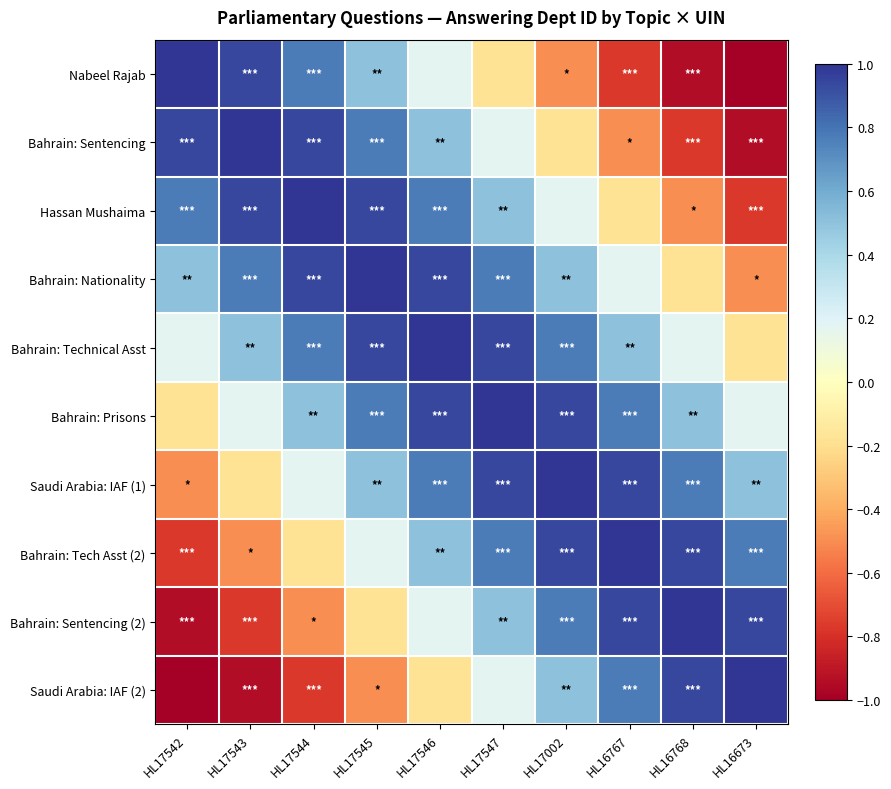

Reading left to right, extract all data points from this chart.

Nabeel Rajab: HL17542=1.0	HL17543=0.9	HL17544=0.8	HL17545=0.5	HL17546=0.2	HL17547=-0.2	HL17002=-0.5	HL16767=-0.8	HL16768=-0.9	HL16673=-1.0
Bahrain: Sentencing: HL17542=0.9	HL17543=1.0	HL17544=0.9	HL17545=0.8	HL17546=0.5	HL17547=0.2	HL17002=-0.2	HL16767=-0.5	HL16768=-0.8	HL16673=-0.9
Hassan Mushaima: HL17542=0.8	HL17543=0.9	HL17544=1.0	HL17545=0.9	HL17546=0.8	HL17547=0.5	HL17002=0.2	HL16767=-0.2	HL16768=-0.5	HL16673=-0.8
Bahrain: Nationality: HL17542=0.5	HL17543=0.8	HL17544=0.9	HL17545=1.0	HL17546=0.9	HL17547=0.8	HL17002=0.5	HL16767=0.2	HL16768=-0.2	HL16673=-0.5
Bahrain: Technical Asst: HL17542=0.2	HL17543=0.5	HL17544=0.8	HL17545=0.9	HL17546=1.0	HL17547=0.9	HL17002=0.8	HL16767=0.5	HL16768=0.2	HL16673=-0.2
Bahrain: Prisons: HL17542=-0.2	HL17543=0.2	HL17544=0.5	HL17545=0.8	HL17546=0.9	HL17547=1.0	HL17002=0.9	HL16767=0.8	HL16768=0.5	HL16673=0.2
Saudi Arabia: IAF (1): HL17542=-0.5	HL17543=-0.2	HL17544=0.2	HL17545=0.5	HL17546=0.8	HL17547=0.9	HL17002=1.0	HL16767=0.9	HL16768=0.8	HL16673=0.5
Bahrain: Tech Asst (2): HL17542=-0.8	HL17543=-0.5	HL17544=-0.2	HL17545=0.2	HL17546=0.5	HL17547=0.8	HL17002=0.9	HL16767=1.0	HL16768=0.9	HL16673=0.8
Bahrain: Sentencing (2): HL17542=-0.9	HL17543=-0.8	HL17544=-0.5	HL17545=-0.2	HL17546=0.2	HL17547=0.5	HL17002=0.8	HL16767=0.9	HL16768=1.0	HL16673=0.9
Saudi Arabia: IAF (2): HL17542=-1.0	HL17543=-0.9	HL17544=-0.8	HL17545=-0.5	HL17546=-0.2	HL17547=0.2	HL17002=0.5	HL16767=0.8	HL16768=0.9	HL16673=1.0